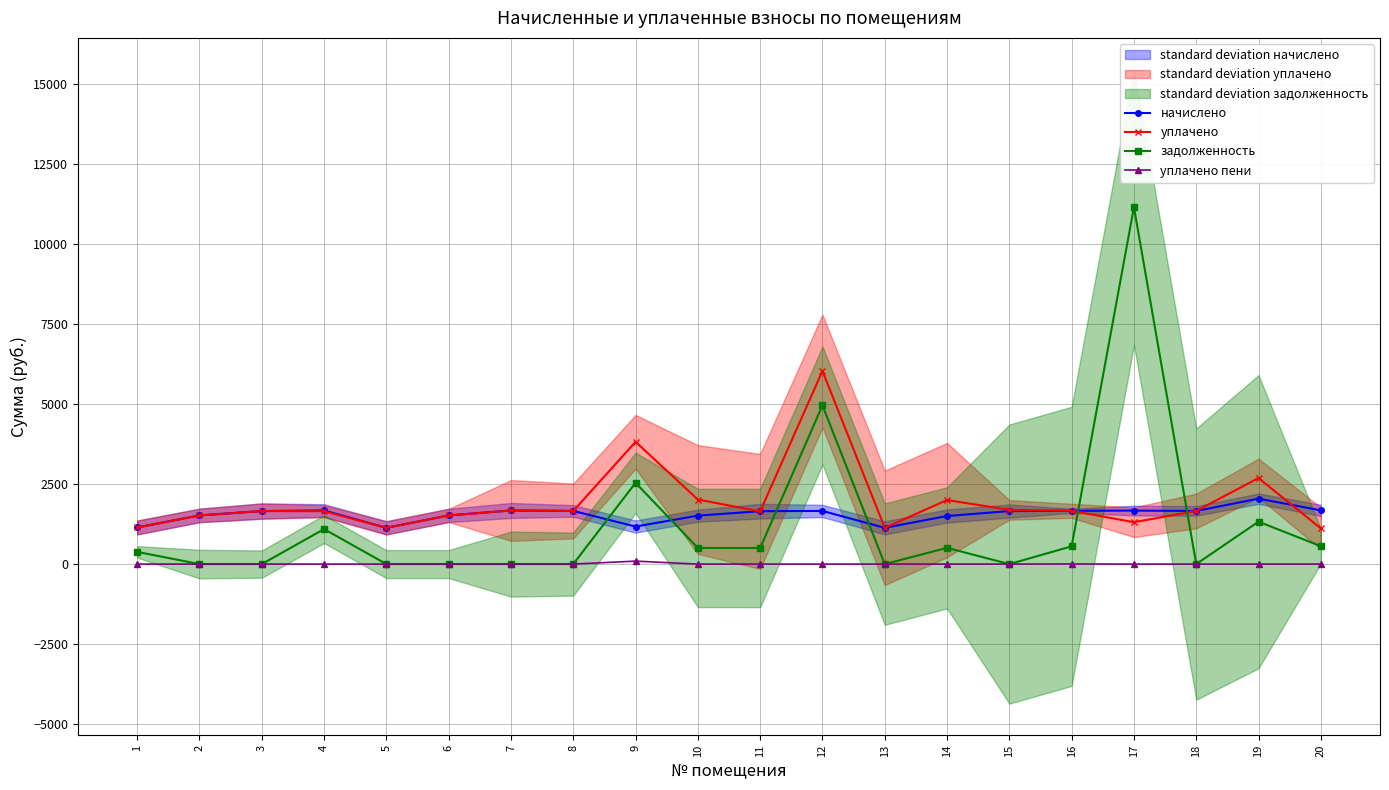

True or false: задолженность and уплачено cross at least once.

True